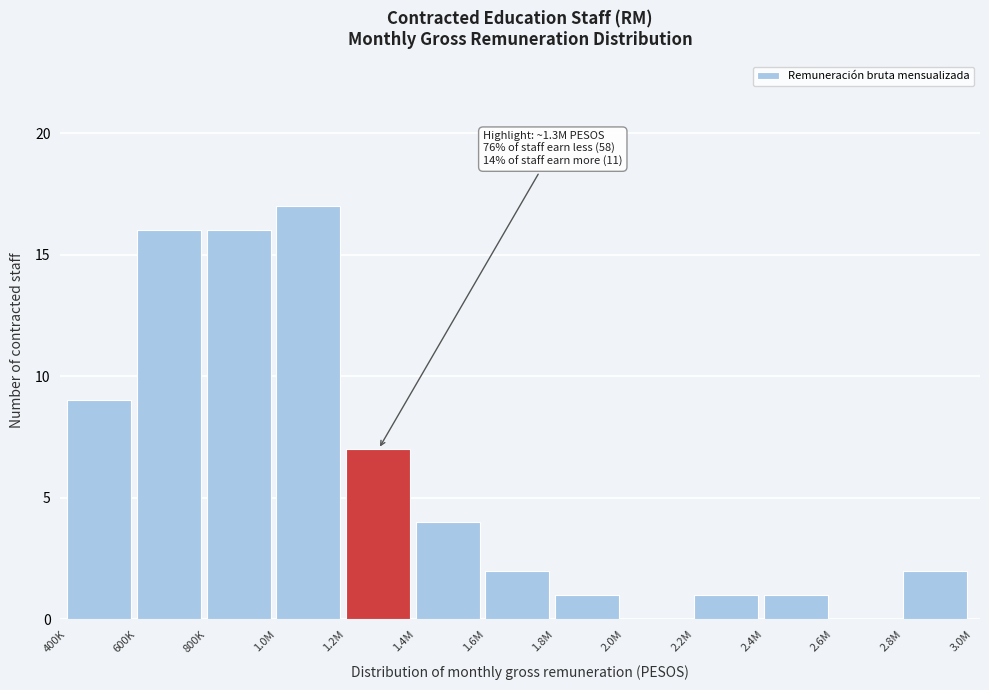

Reading right to left, transcribe all the data shown in this chart.

2.8M=2	2.6M=0	2.4M=1	2.2M=1	2.0M=0	1.8M=1	1.6M=2	1.4M=4	1.2M=7	1.0M=17	800K=16	600K=16	400K=9